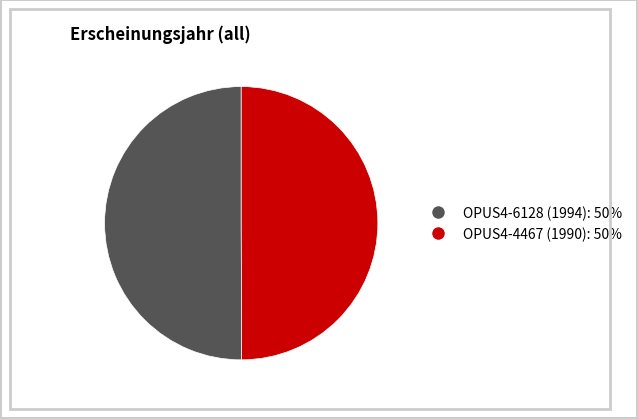

Approximately how many times larger is the value at OPUS4-4467 (1990) compared to OPUS4-6128 (1994)?

1.0